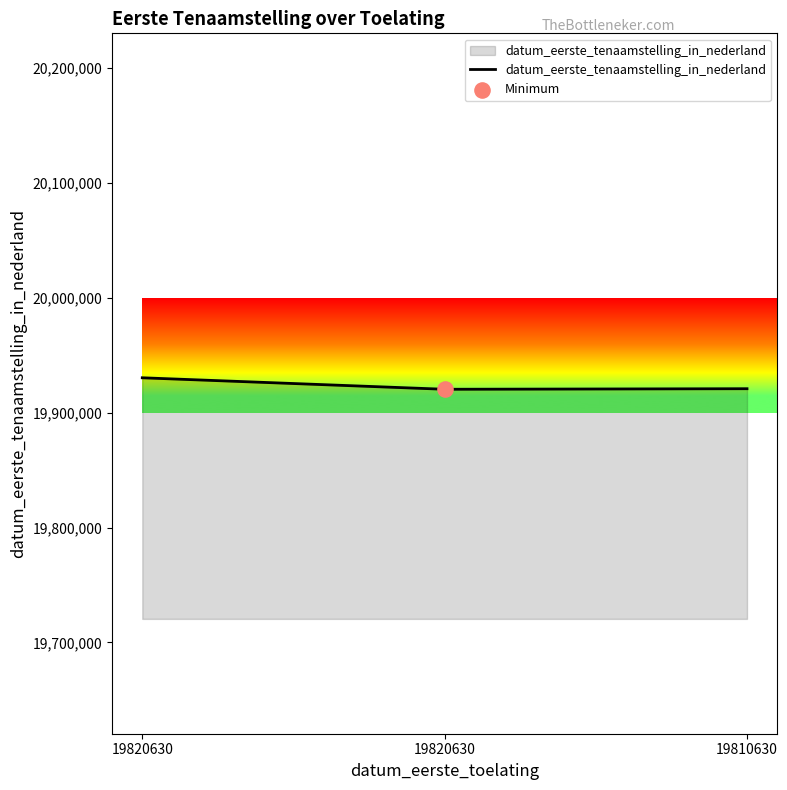

Approximately how many times larger is the value at 19820630 compared to 19820630?

1.0